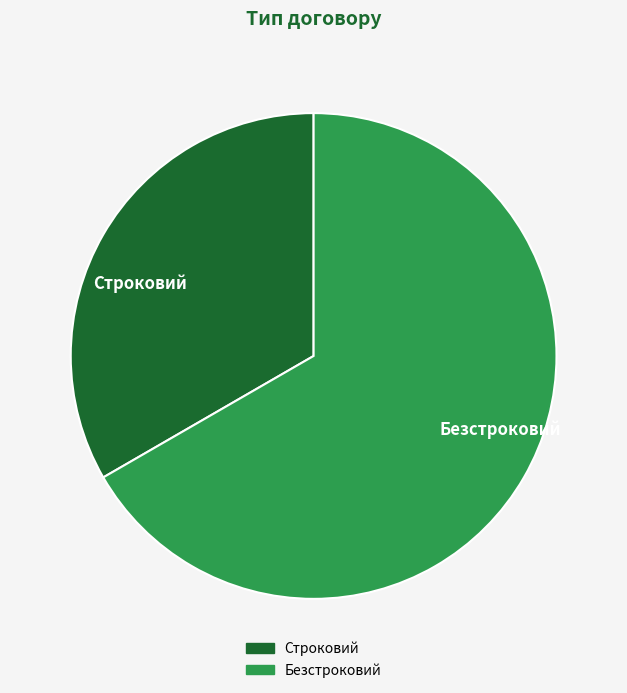

Between Строковий and Безстроковий, which is larger?

Безстроковий